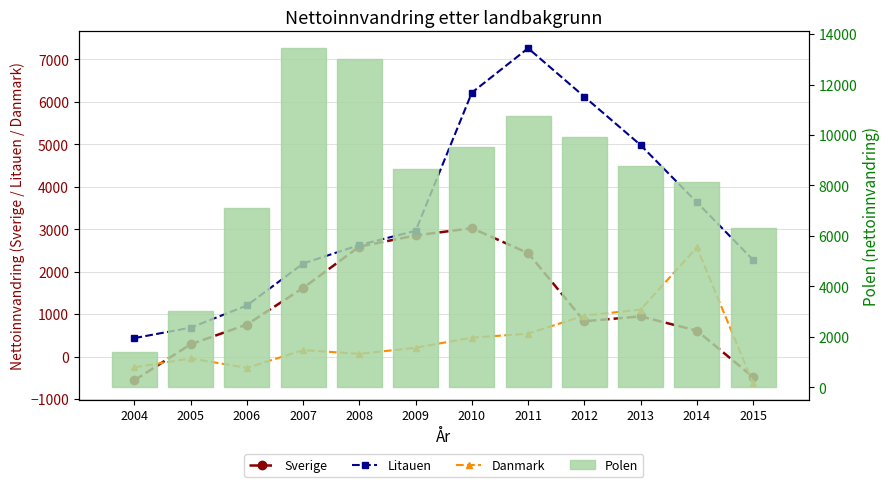

At which label is Danmark closest to 973?

2012